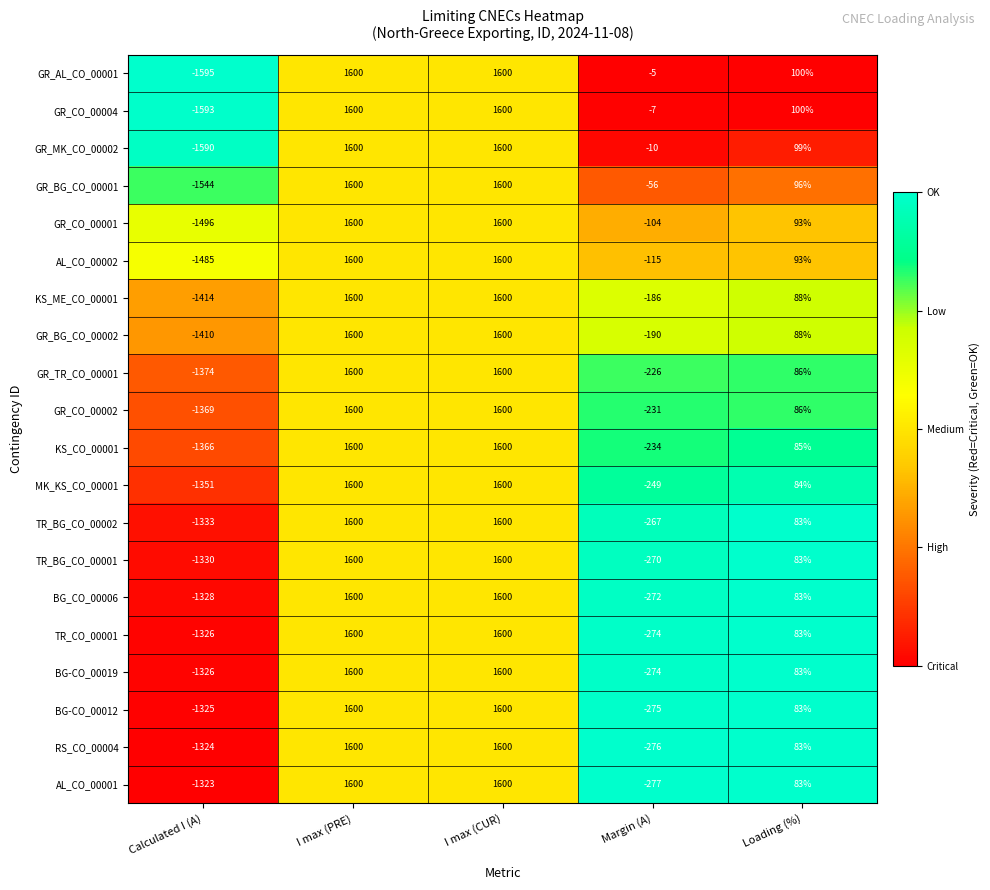

Between Calculated I (A) and Loading (%), which series saw the biggest shift?

GR_AL_CO_00001